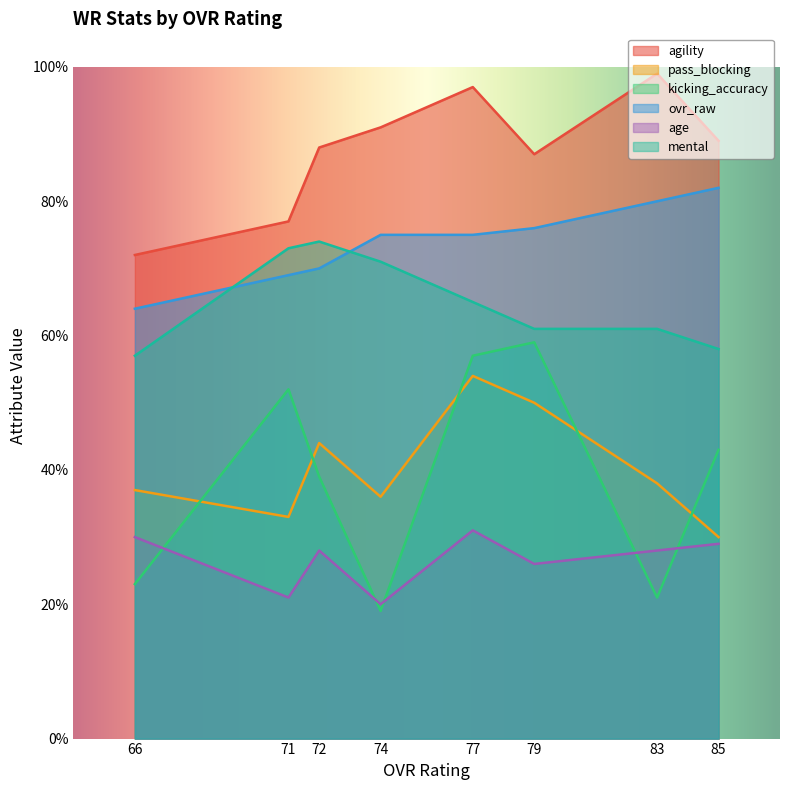

How many values in the mental series exceed 65?

3